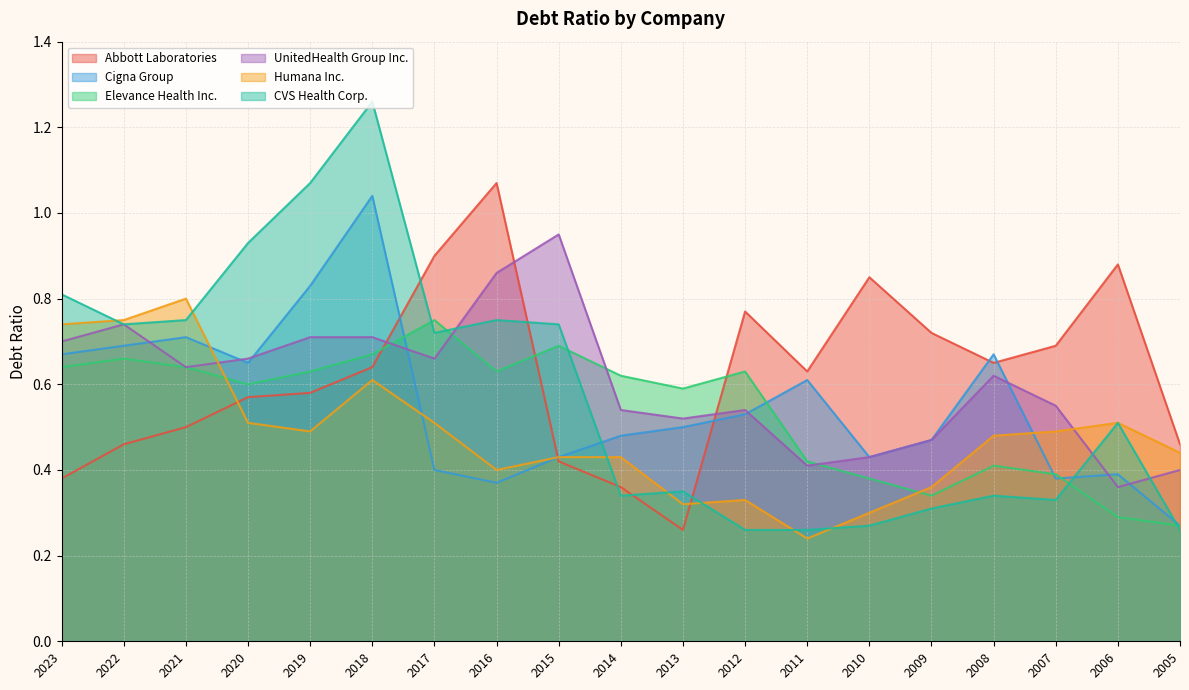

How many Elevance Health Inc. values are between 0 and 1?

19